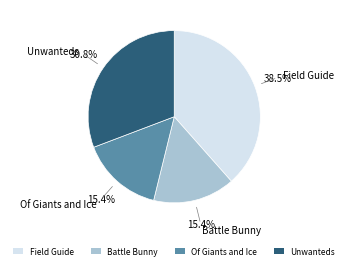

Which has a higher value, Unwanteds or Battle Bunny?

Unwanteds